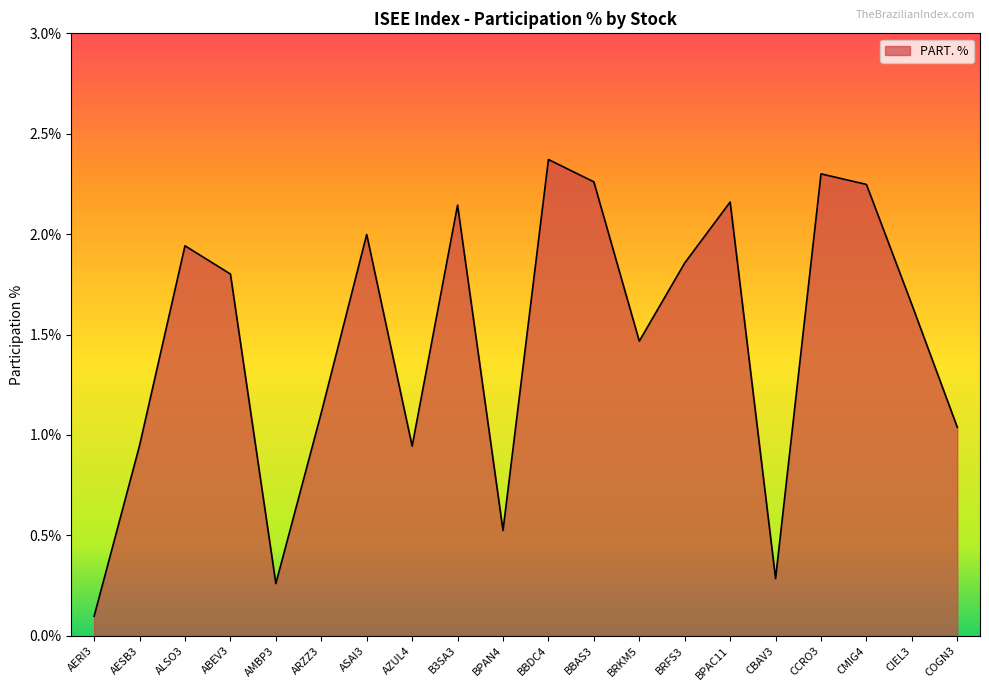

At which label does the data first exceed 1?

ALSO3